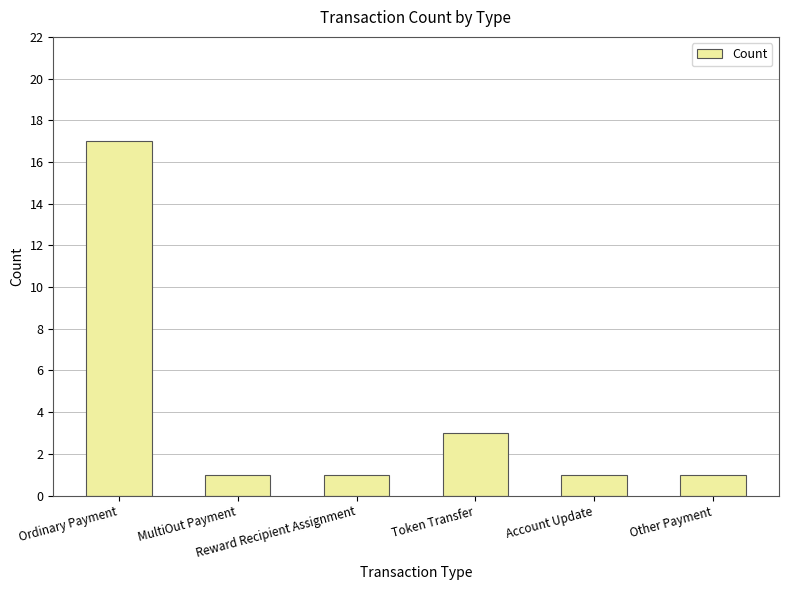

What is the maximum value shown in the chart?

17